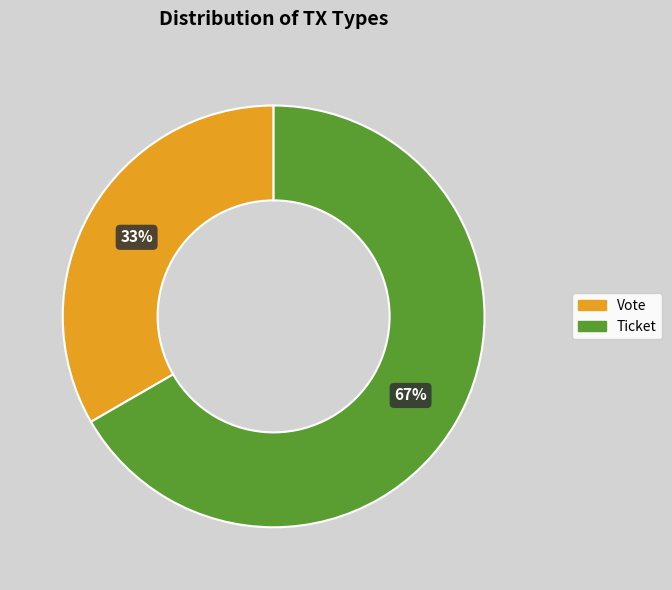

To the nearest percent, what is the combined percentage of Vote and Ticket?

100%